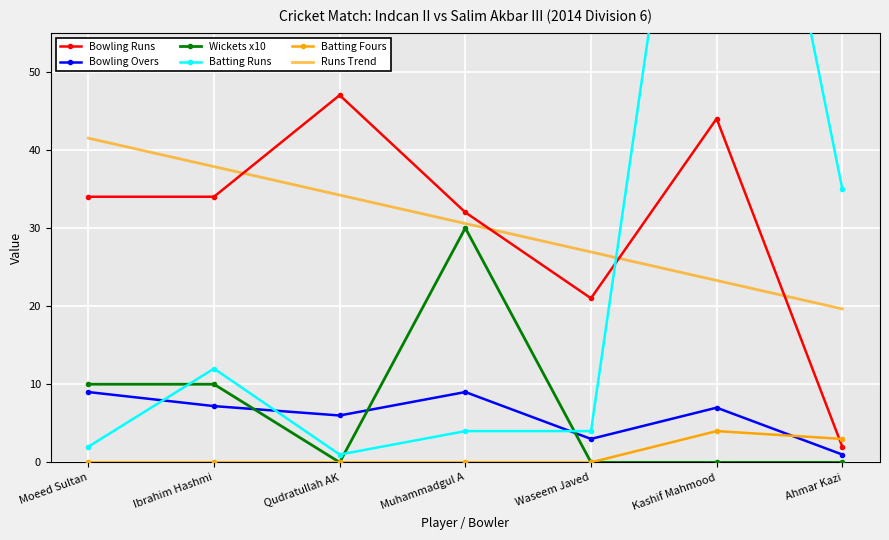

Rank the series at Muhammadgul A from lowest to highest value.

Batting Fours, Batting Runs, Bowling Overs, Wickets x10, Runs Trend, Bowling Runs